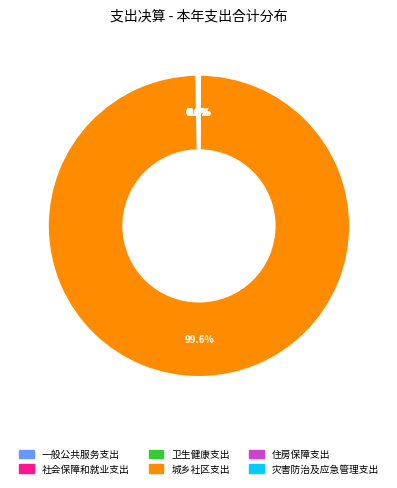

Is there a majority slice in this chart?

Yes